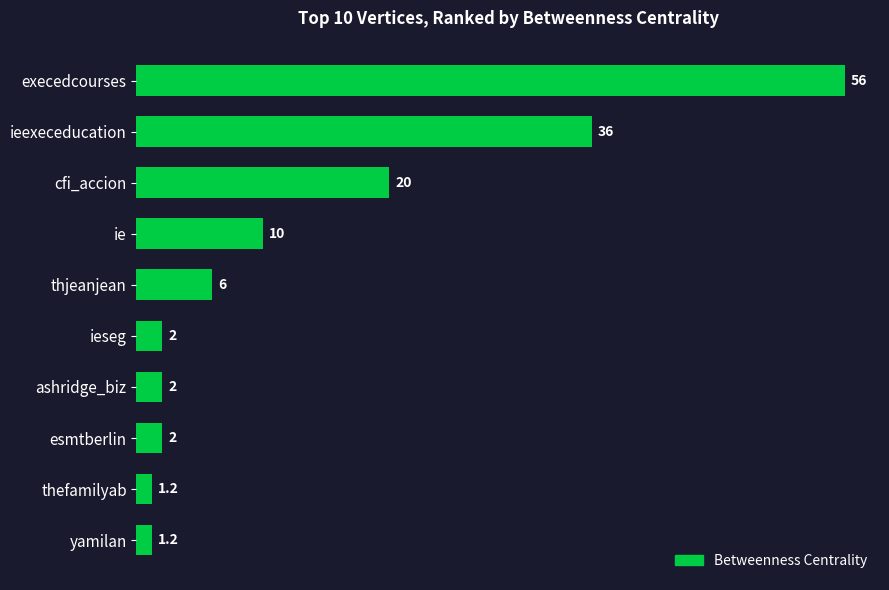

What is the average value?

13.6